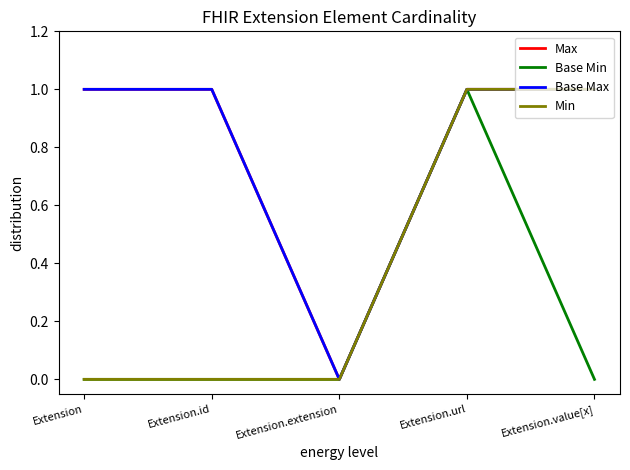

Is this an area chart (filled region under the line)?

No